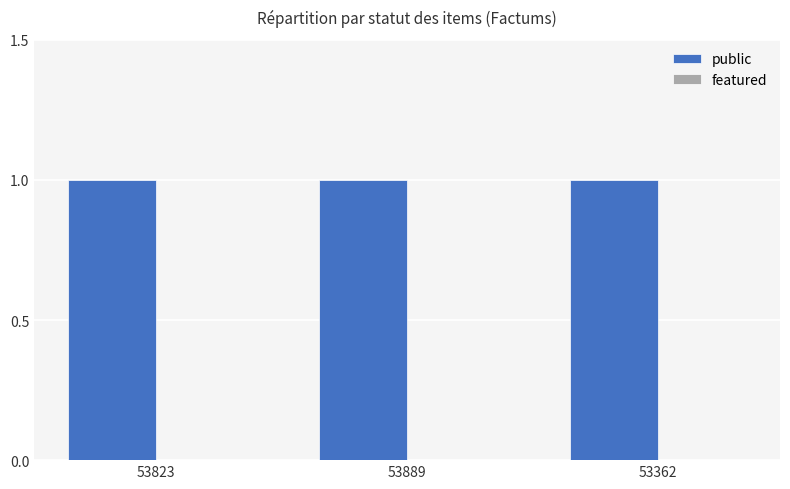

What is the label of the 3rd bar from the right?

53823